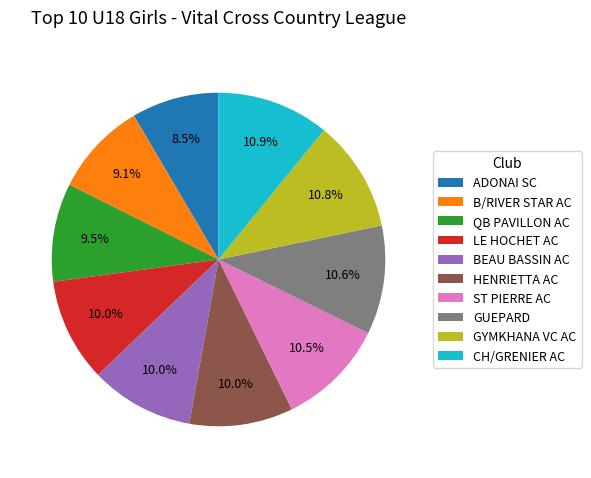

Does any single category account for the majority?

No